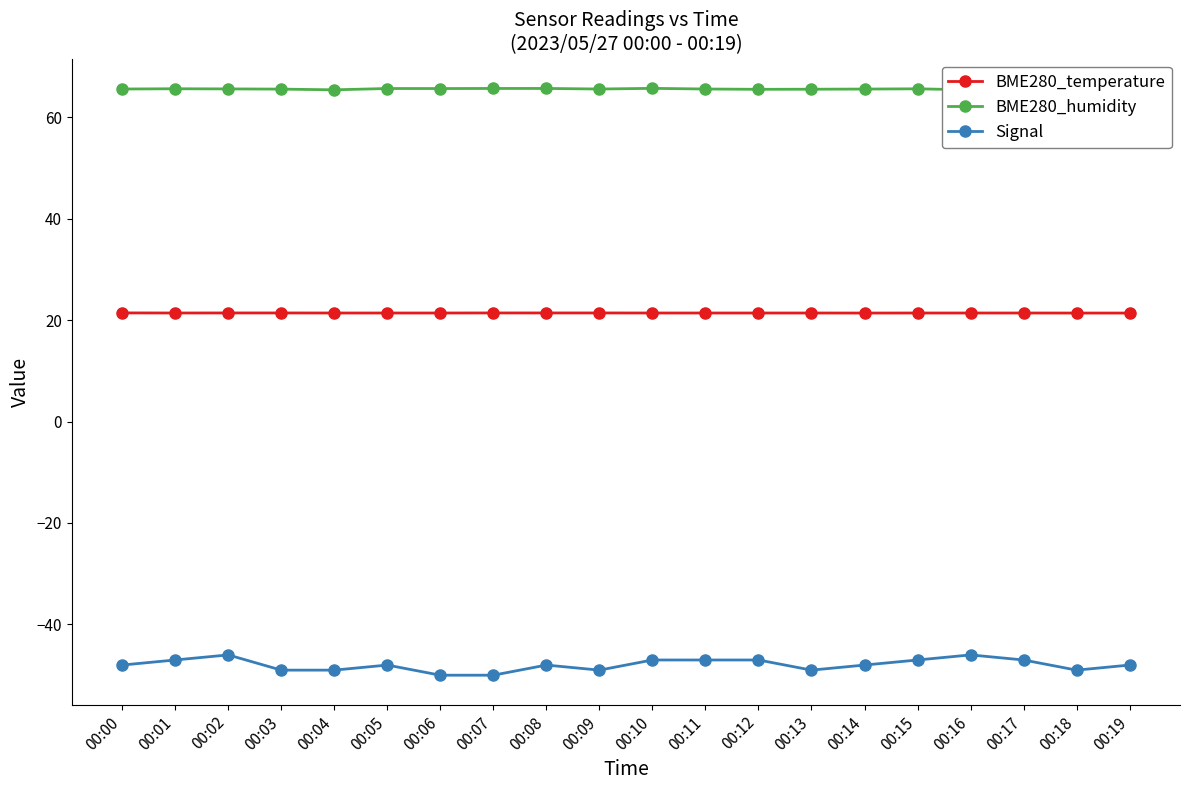

What are all the series names shown in the legend?

BME280_temperature, BME280_humidity, Signal